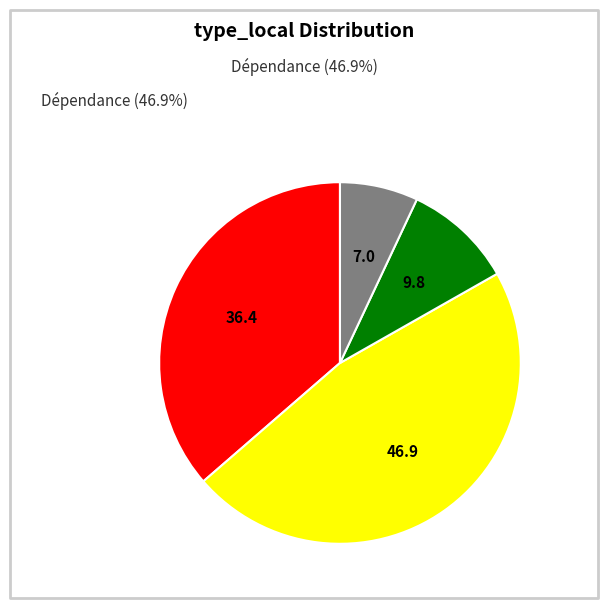

How many slices are in this pie chart?

4